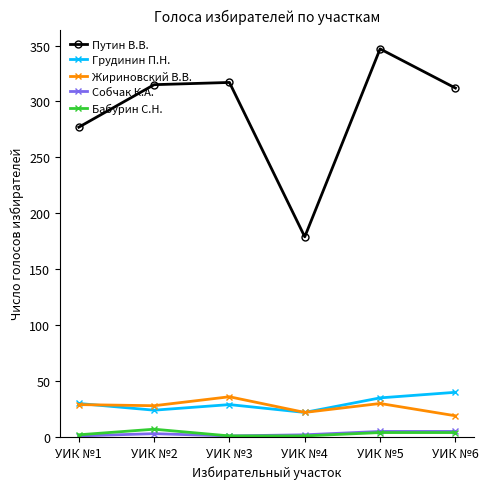

True or false: Собчак К.А. has a value of 1 at УИК №1.

True